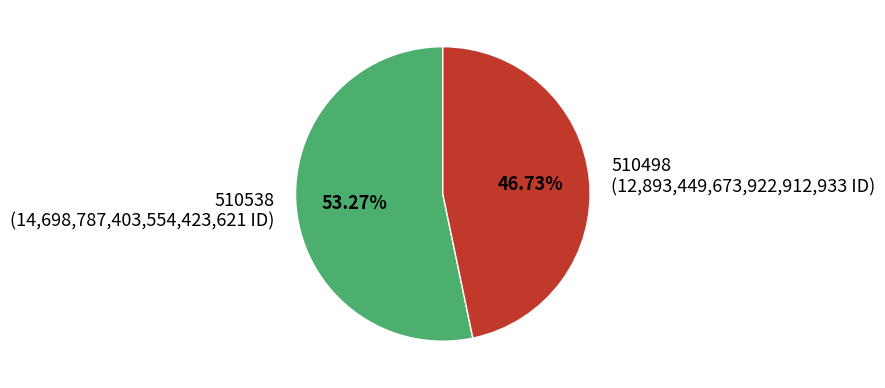

To the nearest percent, what percentage of the pie is 510538?

53%